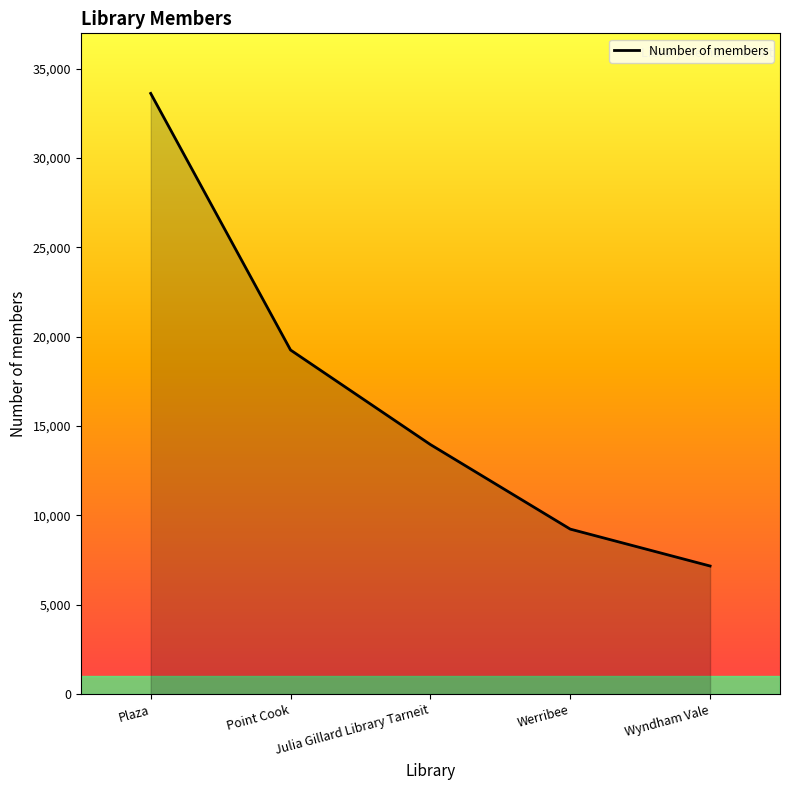

Which has a higher value, Wyndham Vale or Plaza?

Plaza